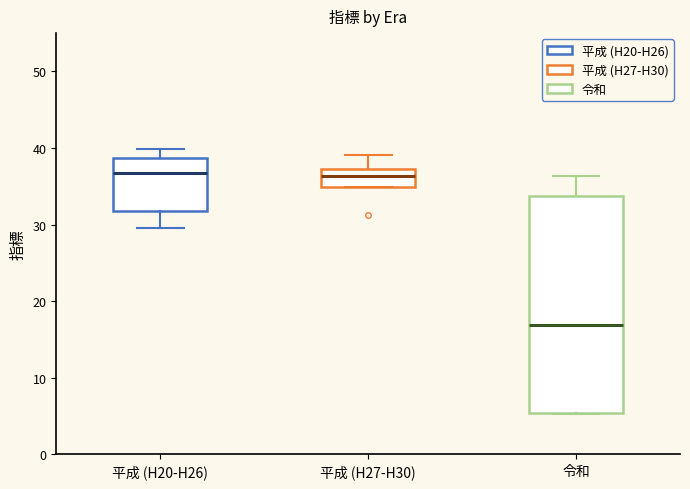

Reading left to right, read every box against the y-axis: the position of its median line, the range the box covers, and the ends of its whiskers. The values are not printed on the chart, so give them approximately, as read against the axis.

平成 (H20-H26): median 37, box 32 to 39, whiskers 30 to 40
平成 (H27-H30): median 36, box 35 to 37, whiskers 35 to 39
令和: median 17, box 5 to 34, whiskers 5 to 36